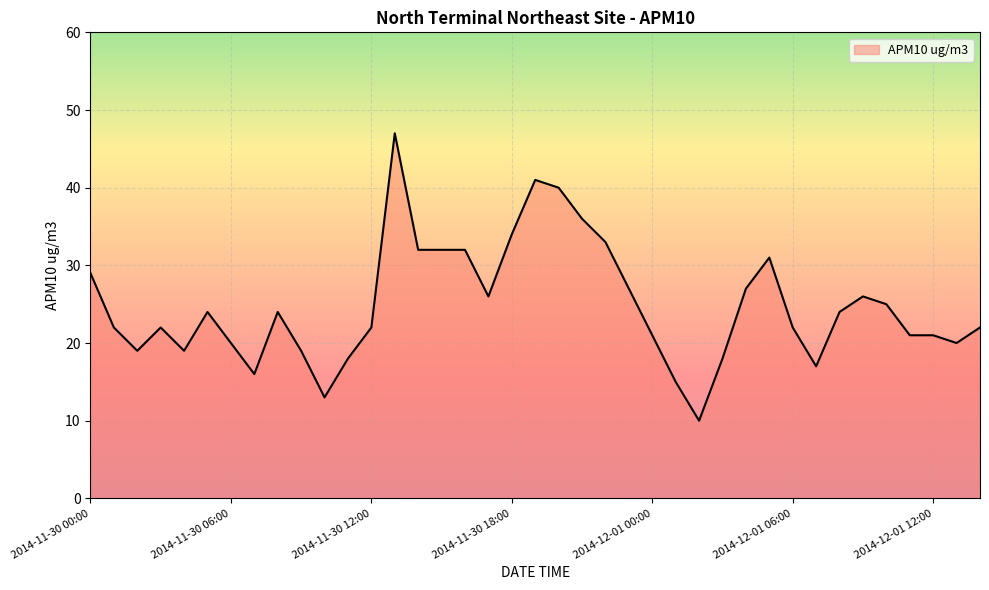

What is the maximum value shown in the chart?

47